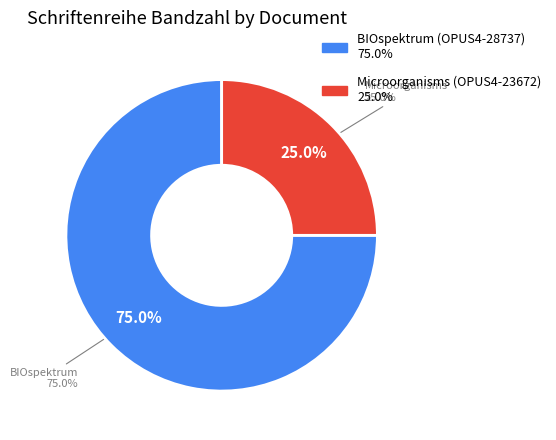

To the nearest percent, what portion does Microorganisms (OPUS4-23672) represent?

25%